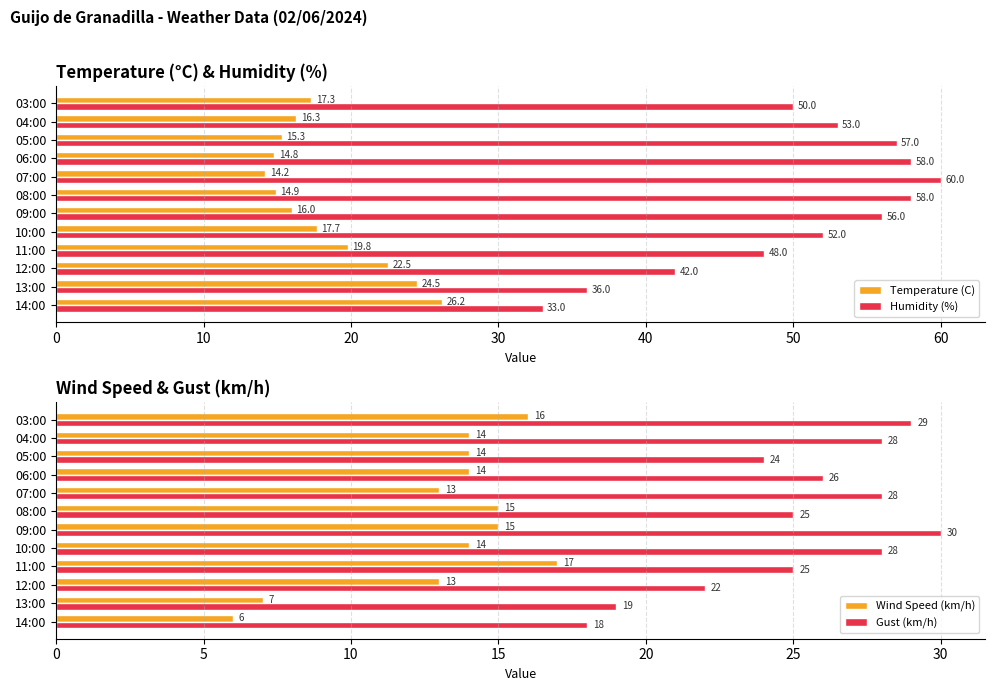

How many data points in Gust (km/h) are less than 26?

6